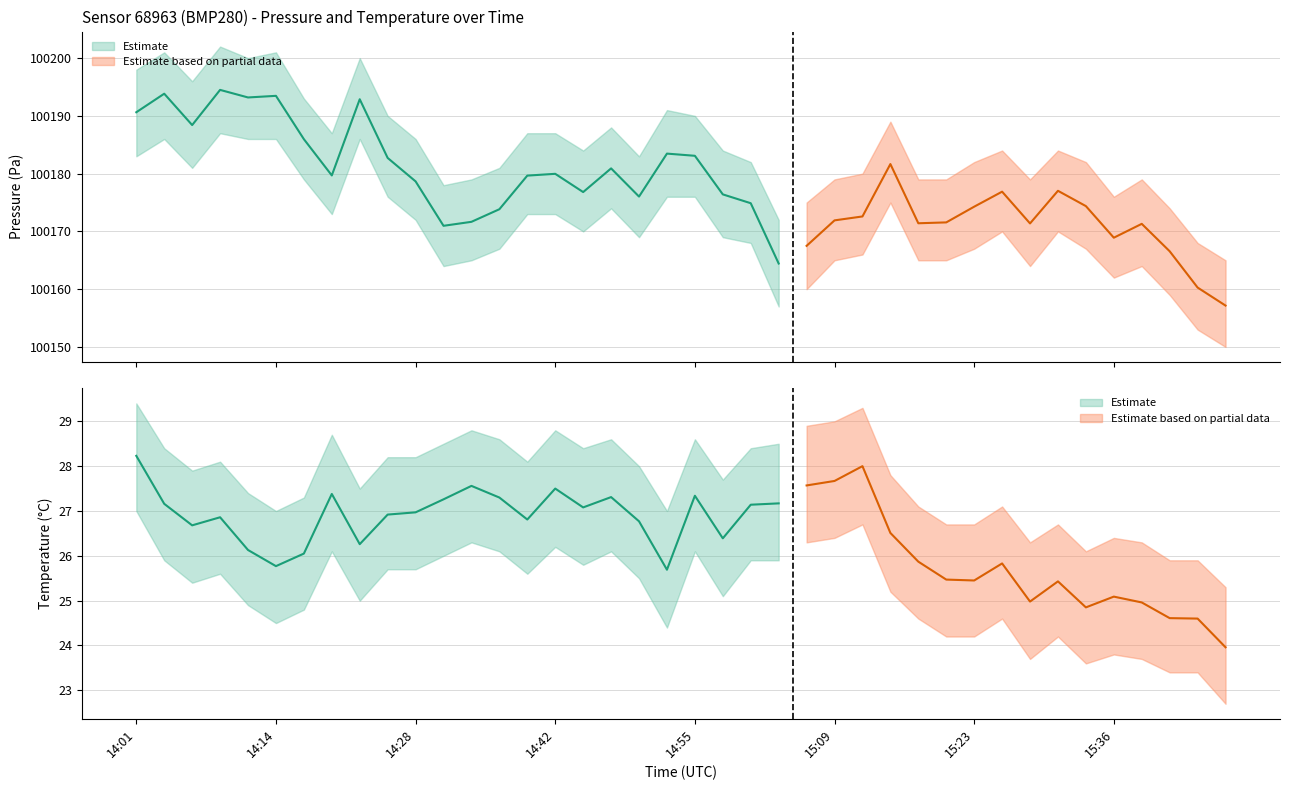

Is the value of pressure at 14:25 greater than the value of temperature at 15:26?

Yes